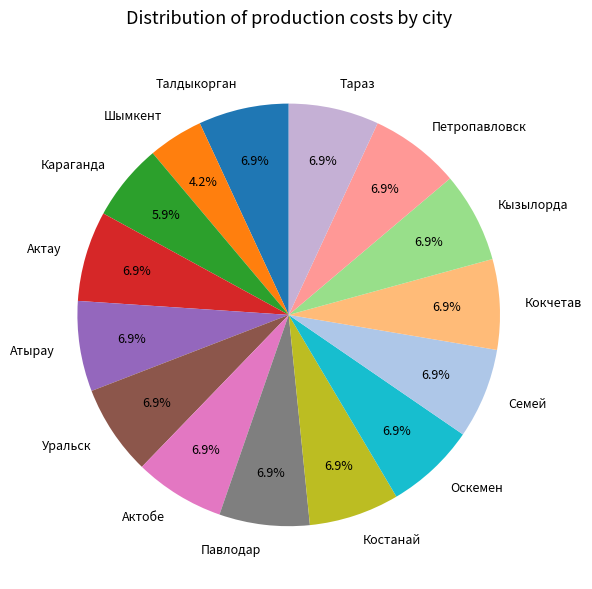

What is the smallest slice in the pie chart?

Шымкент